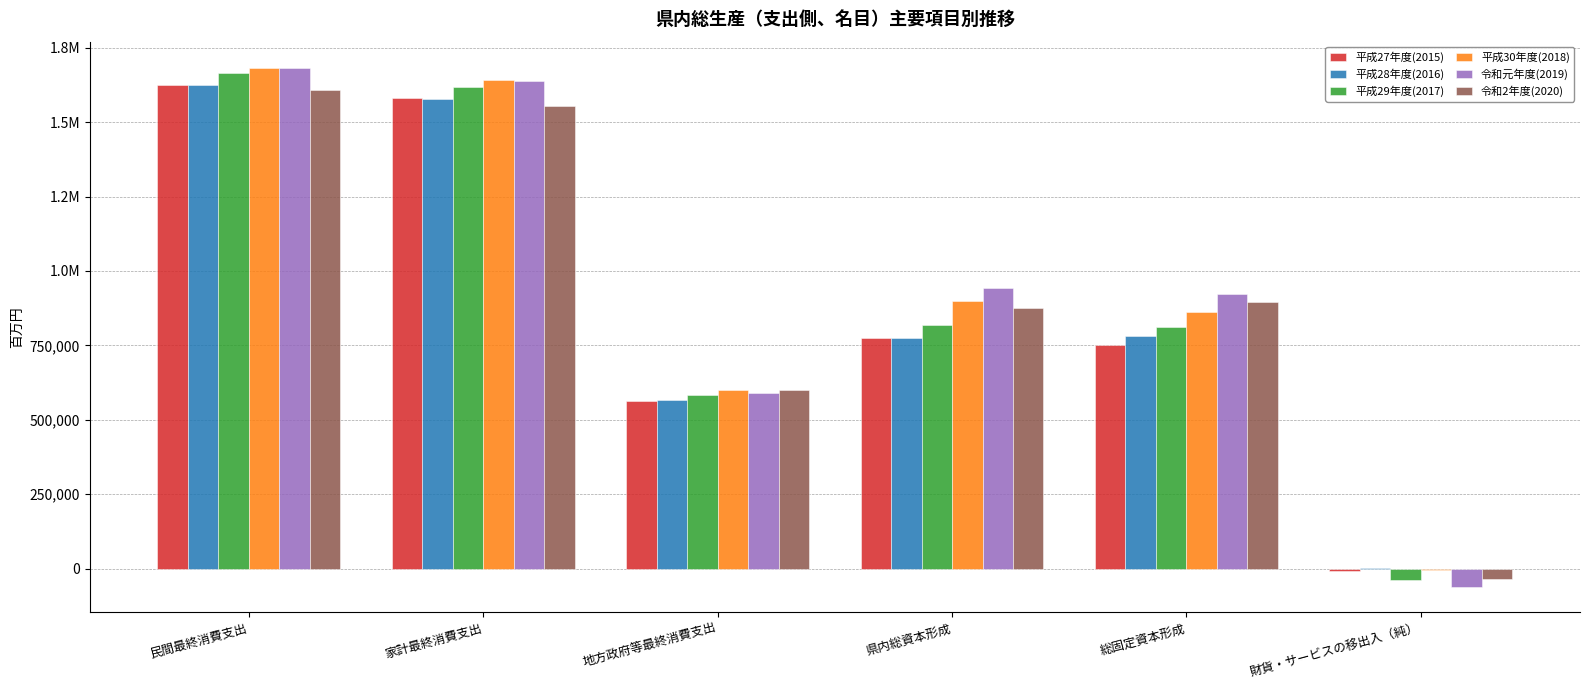

Are the bars grouped side by side (vs. stacked)?

Yes